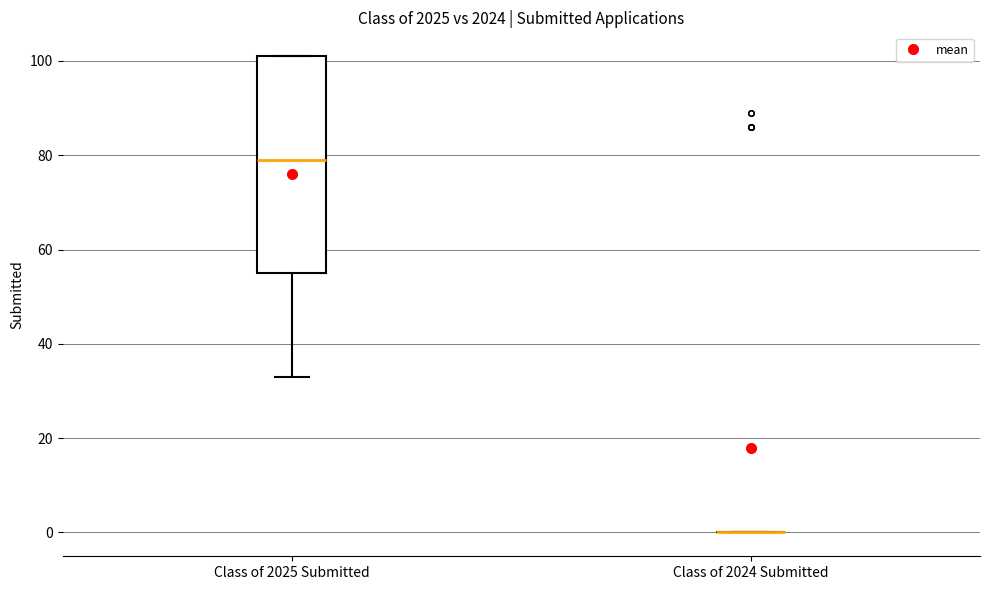

Reading left to right, read every box against the y-axis: the position of its median line, the range the box covers, and the ends of its whiskers. The values are not printed on the chart, so give them approximately, as read against the axis.

Class of 2025 Submitted: median 80, box 56 to 102, whiskers 34 to 102
Class of 2024 Submitted: box collapsed to a line at 0, whiskers 0 to 0